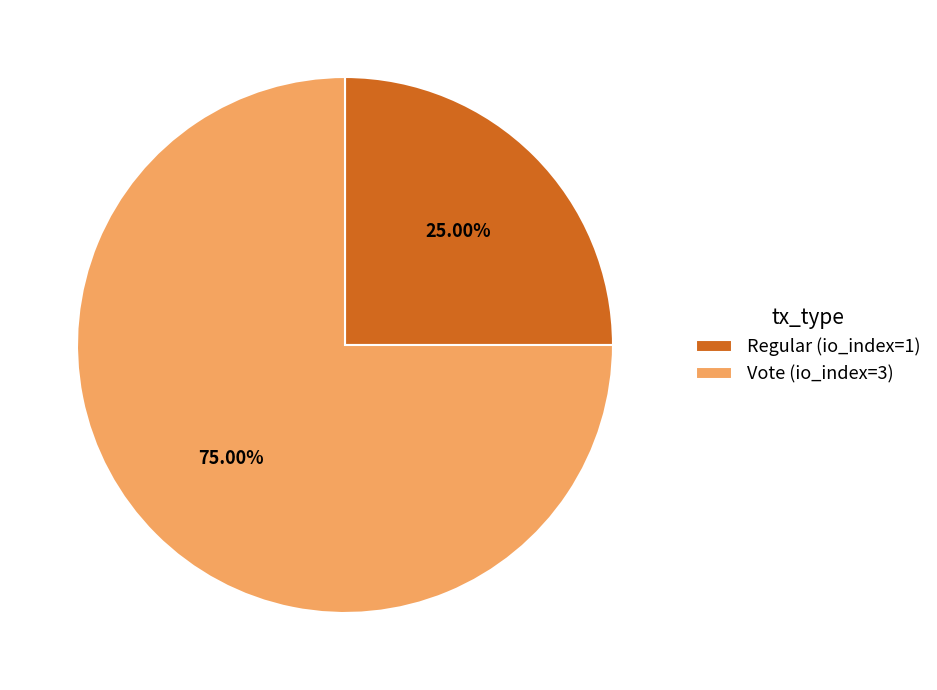

Do Vote (io_index=3) and Regular (io_index=1) together represent more than half of the pie?

Yes